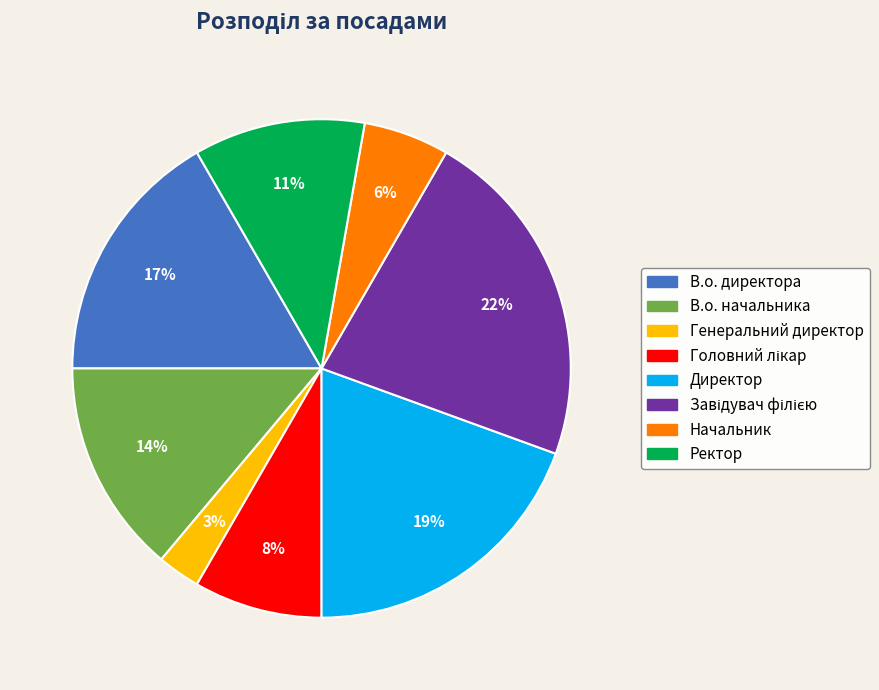

What is the smallest slice in the pie chart?

Генеральний директор